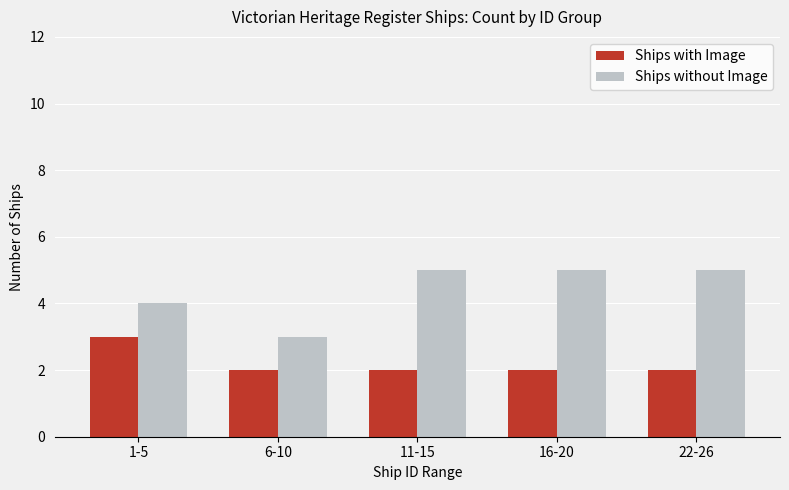

Count the Ships without Image values in the range 4 to 5.

4